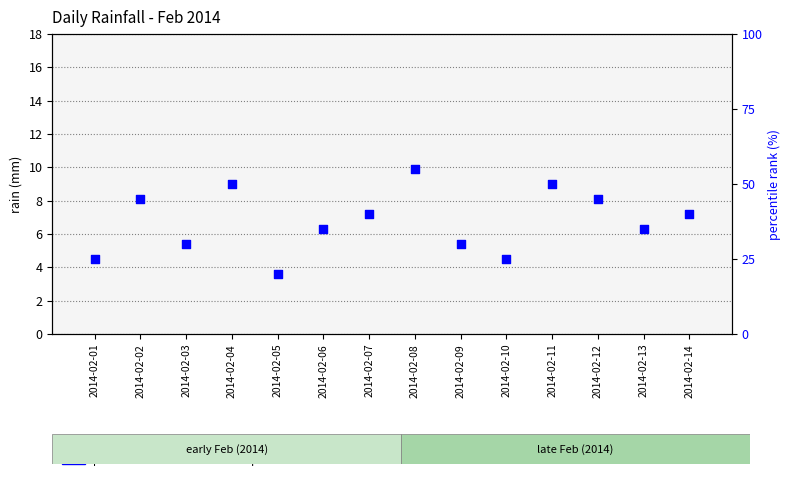

Is the value of rain at 2014-02-12 greater than the value of percentile rank within the sample at 2014-02-02?

No